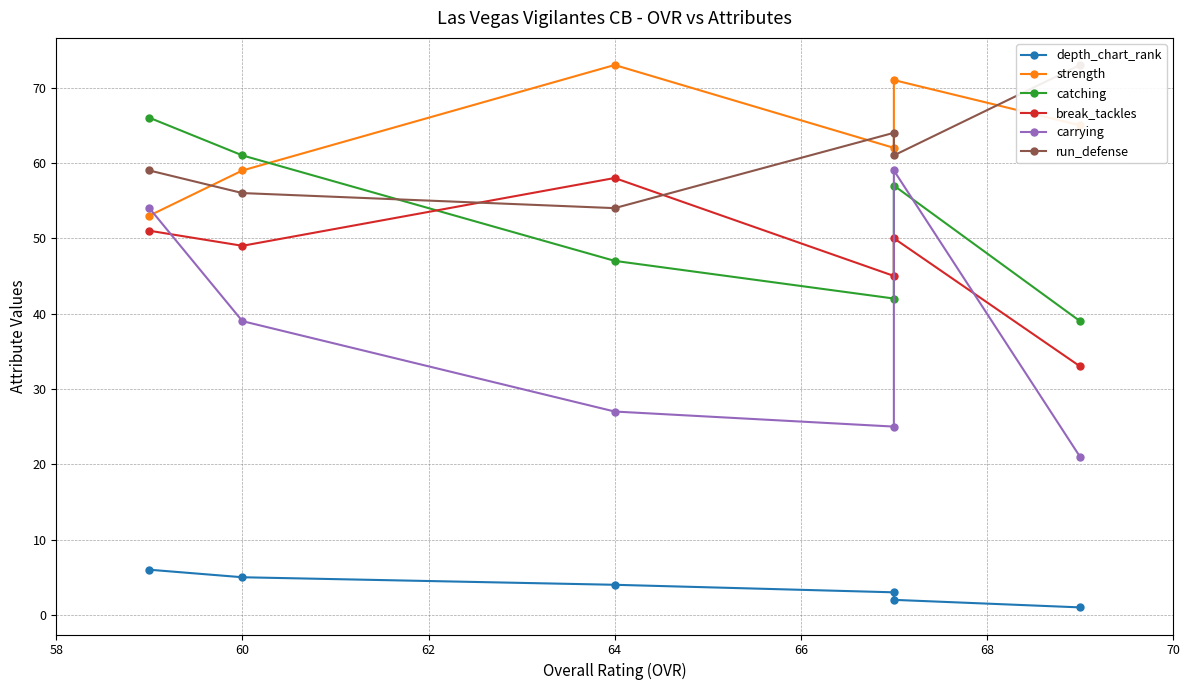

What is the difference between the maximum and minimum values in the run_defense series?

19